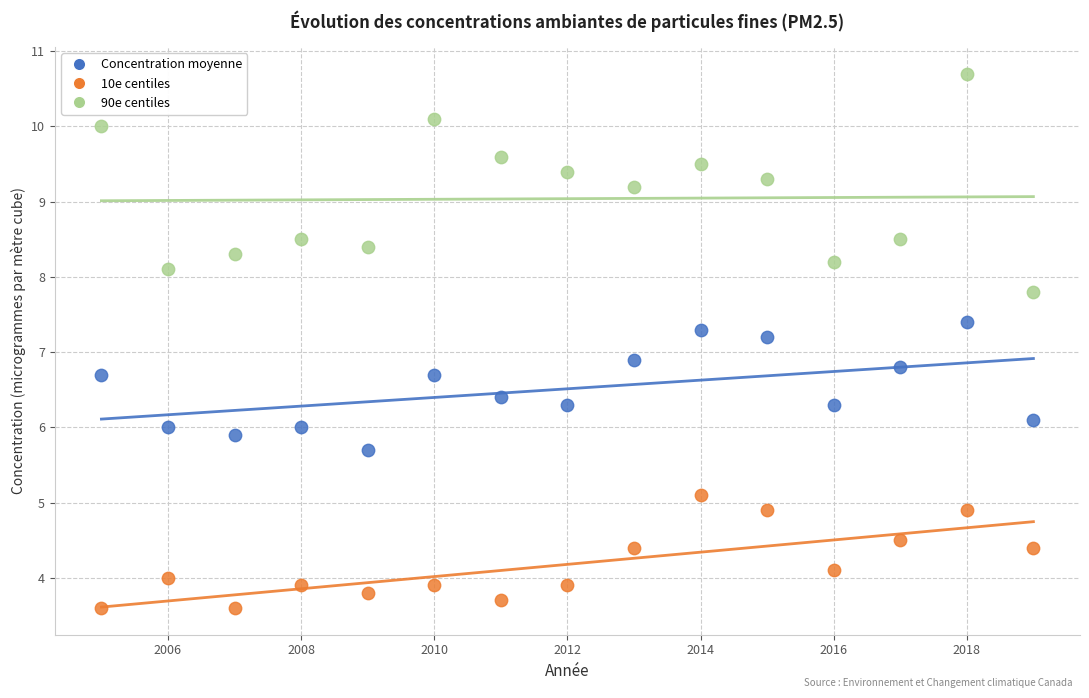

Which series contains the highest Y value?

90e centiles